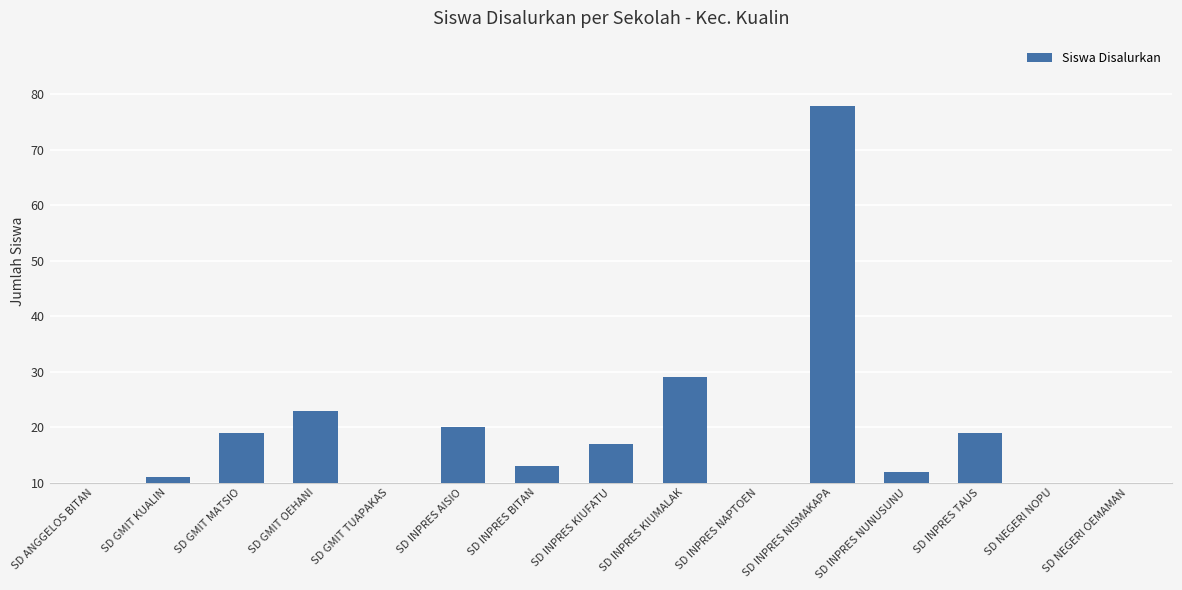

How many bars are there in total?

15